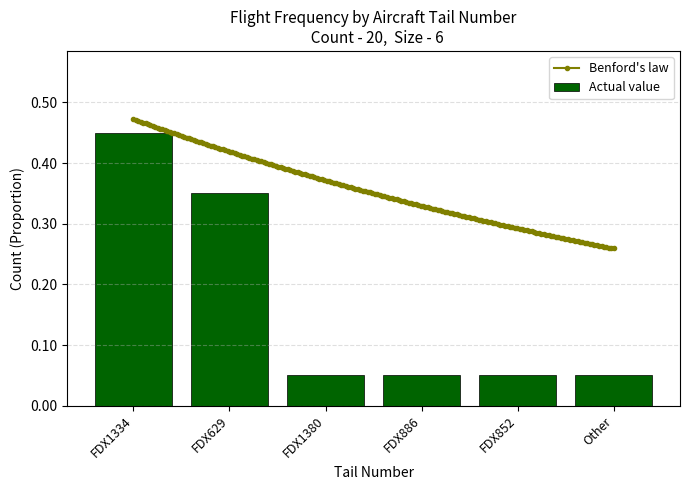

What is the label of the 1st bar from the left?

FDX1334